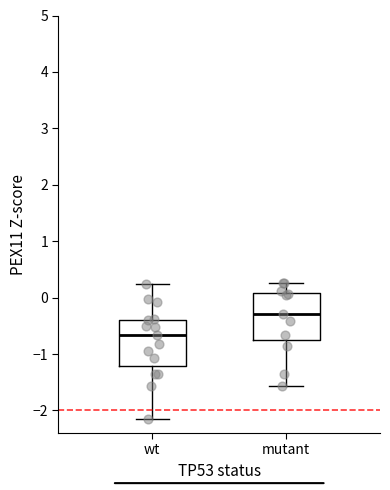

Reading left to right, transcribe this box plot: for each box, give where its median line is, the range the box spans, and where its two whiskers end, as read against the y-axis. The values are not printed on the chart, so give them approximately, as read against the axis.

wt: median -0.7, box -1.2 to -0.4, whiskers -2.2 to 0.2
mutant: median -0.3, box -0.8 to 0.1, whiskers -1.6 to 0.3